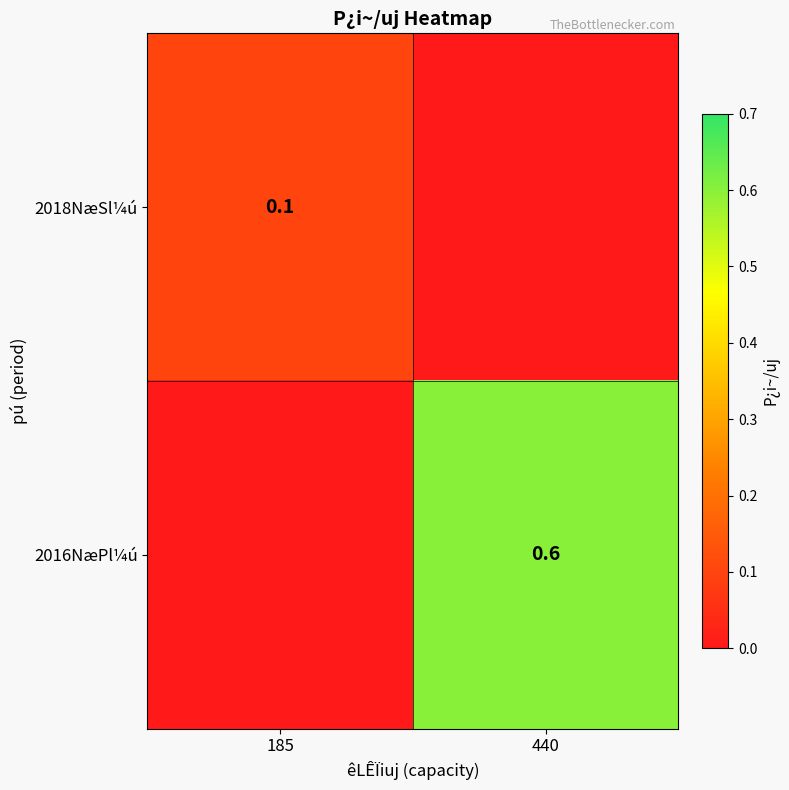

What is the sum of all 2018NæSl¼ú values?

0.1